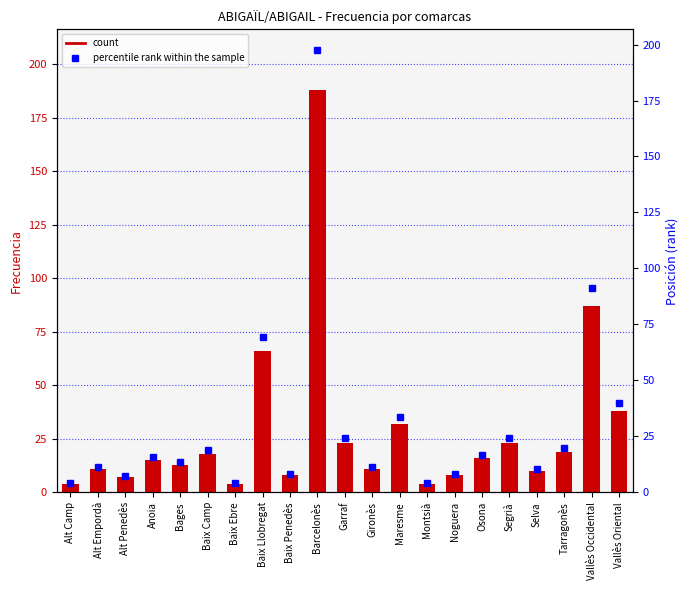

What value does the percentile rank within the sample series have at Alt Penedès?

7.4